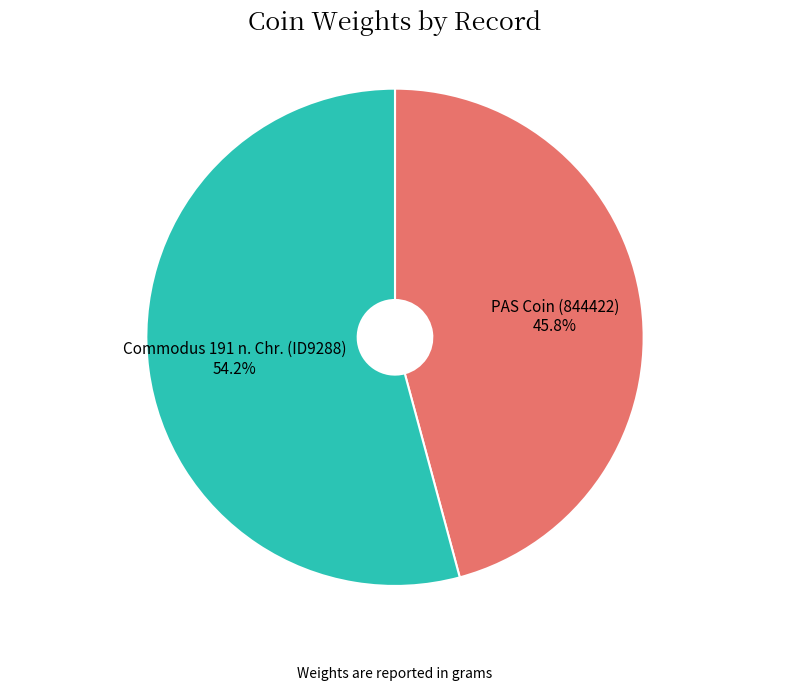

To the nearest percent, what is the difference between the PAS Coin (844422) and Commodus 191 n. Chr. (ID9288) slice percentages?

8%